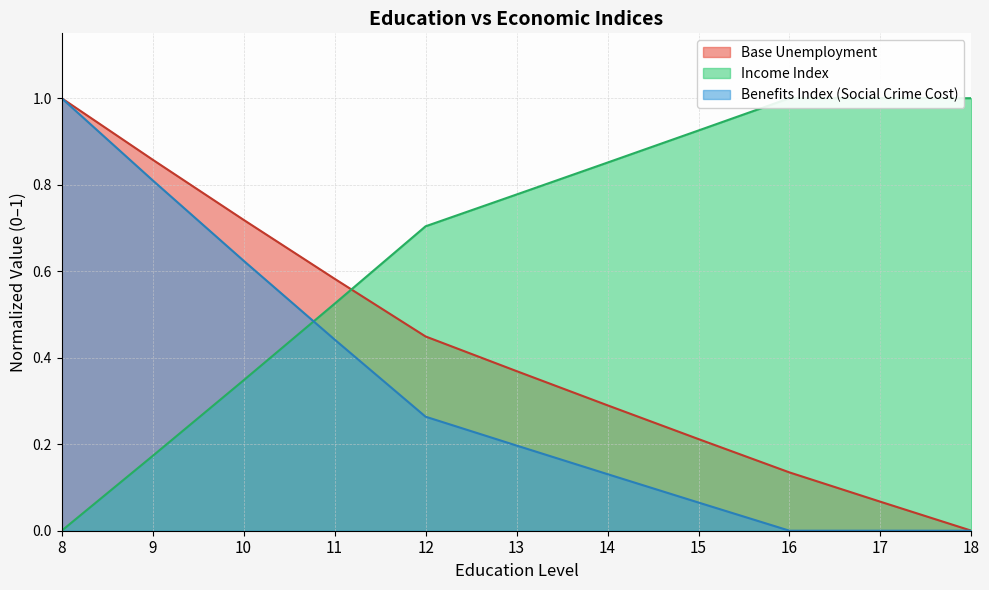

How many data points does each series have?

11